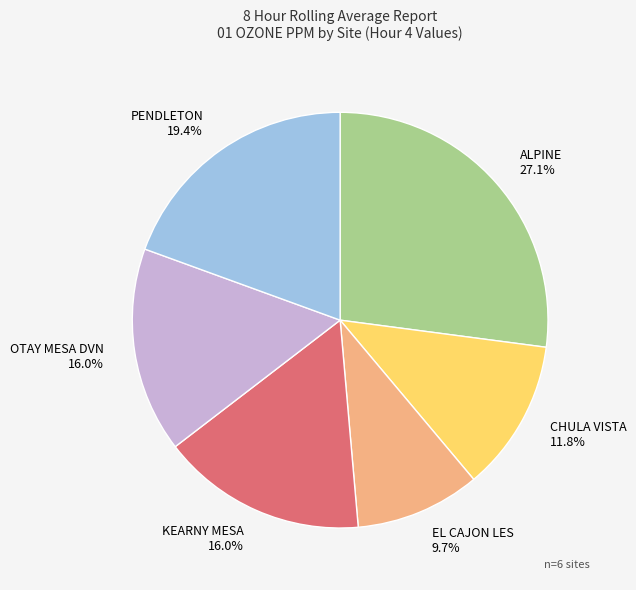

The CHULA VISTA slice represents 24% of the pie. True or false?

False